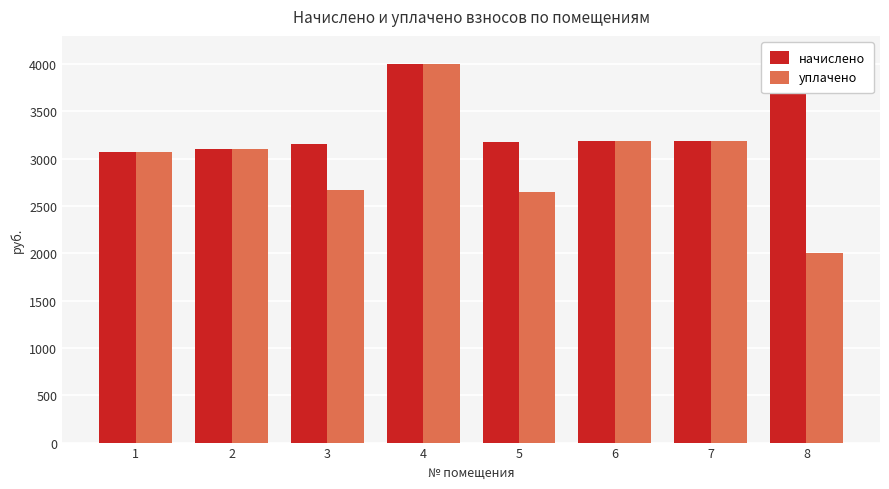

List the series in order of their overall mean, highest first.

начислено, уплачено